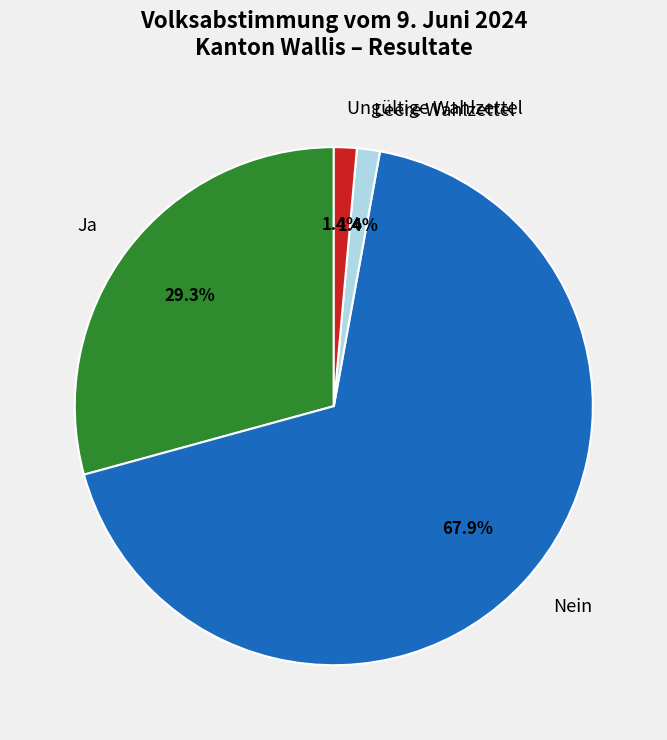

Between Nein and Leere Wahlzettel, which is larger?

Nein